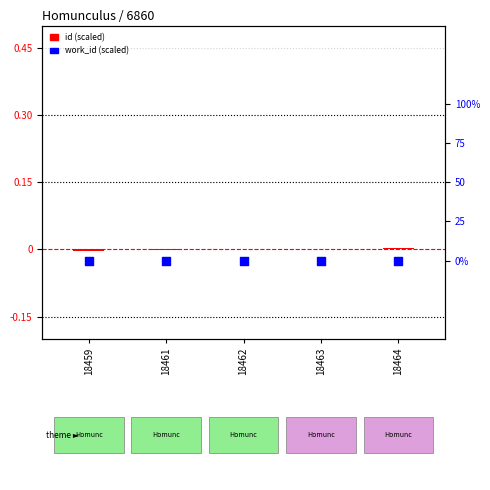

Which series contains the lowest Y value?

id (scaled)